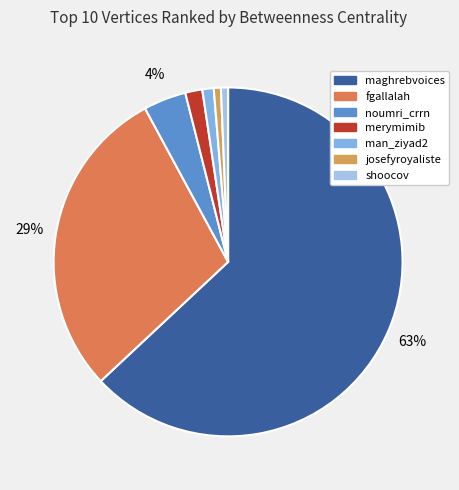

Is josefyroyaliste the majority of the pie?

No